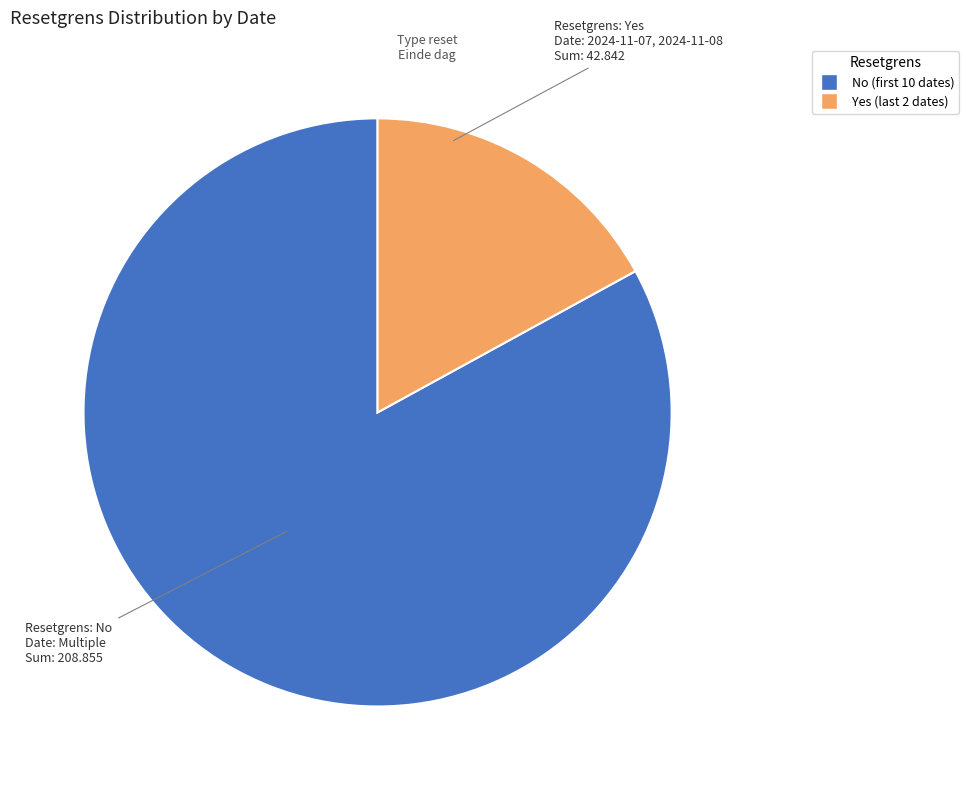

Is there a majority slice in this chart?

Yes